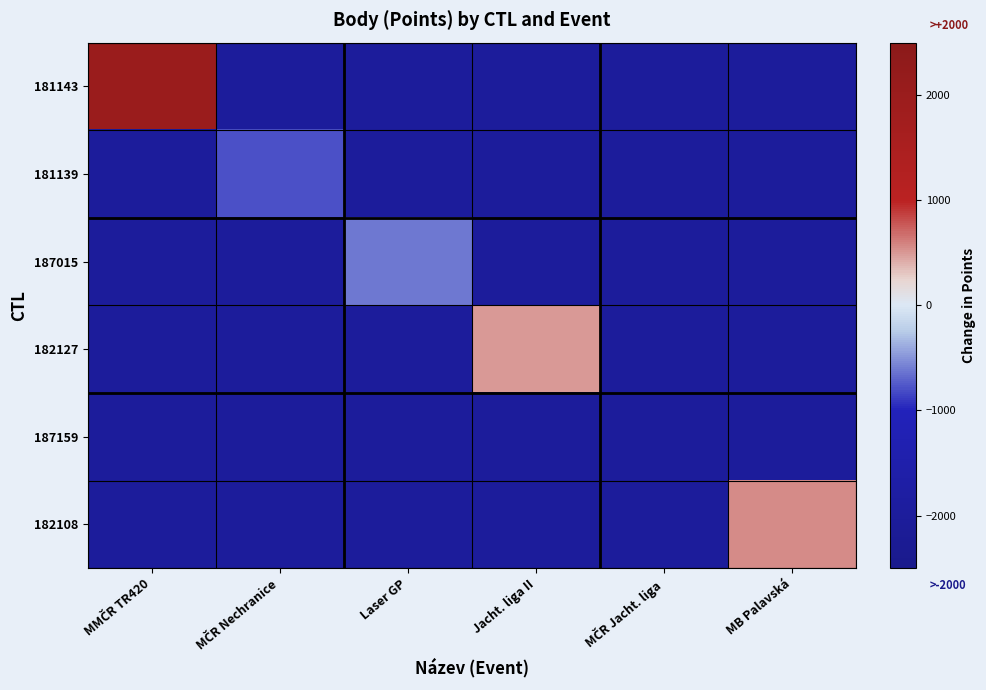

Reading left to right, transcribe all the data shown in this chart.

181143: MMČR TR420=2021	MČR Nechranice=-2000	Laser GP=-2000	Jacht. liga II=-2000	MČR Jacht. liga=-2000	MB Palavská=-2000
181139: MMČR TR420=-2000	MČR Nechranice=-788	Laser GP=-2000	Jacht. liga II=-2000	MČR Jacht. liga=-2000	MB Palavská=-2000
187015: MMČR TR420=-2000	MČR Nechranice=-2000	Laser GP=-621	Jacht. liga II=-2000	MČR Jacht. liga=-2000	MB Palavská=-2000
182127: MMČR TR420=-2000	MČR Nechranice=-2000	Laser GP=-2000	Jacht. liga II=494	MČR Jacht. liga=-2000	MB Palavská=-2000
187159: MMČR TR420=-2000	MČR Nechranice=-2000	Laser GP=-2000	Jacht. liga II=-2000	MČR Jacht. liga=-2000	MB Palavská=-2000
182108: MMČR TR420=-2000	MČR Nechranice=-2000	Laser GP=-2000	Jacht. liga II=-2000	MČR Jacht. liga=-2000	MB Palavská=556